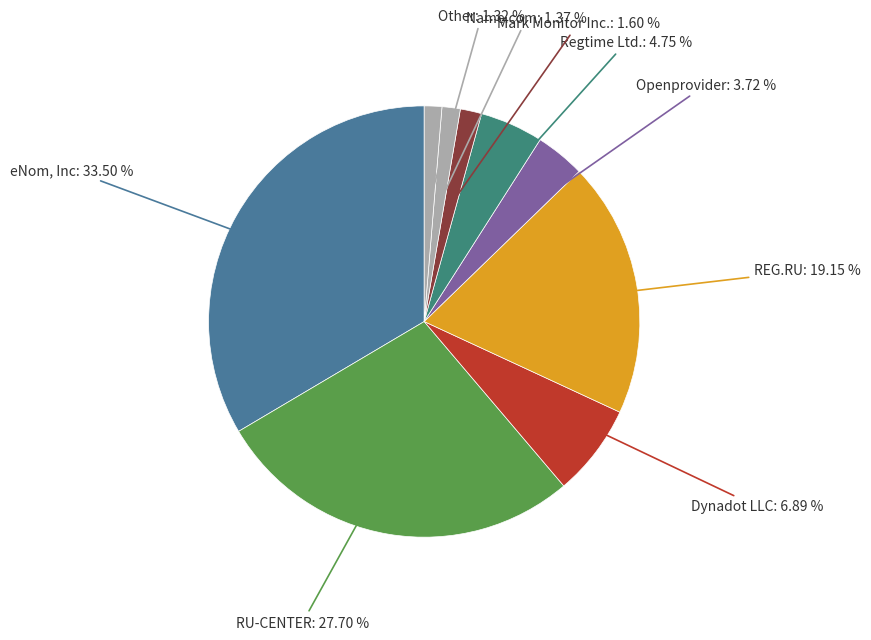

Is Openprovider the majority of the pie?

No